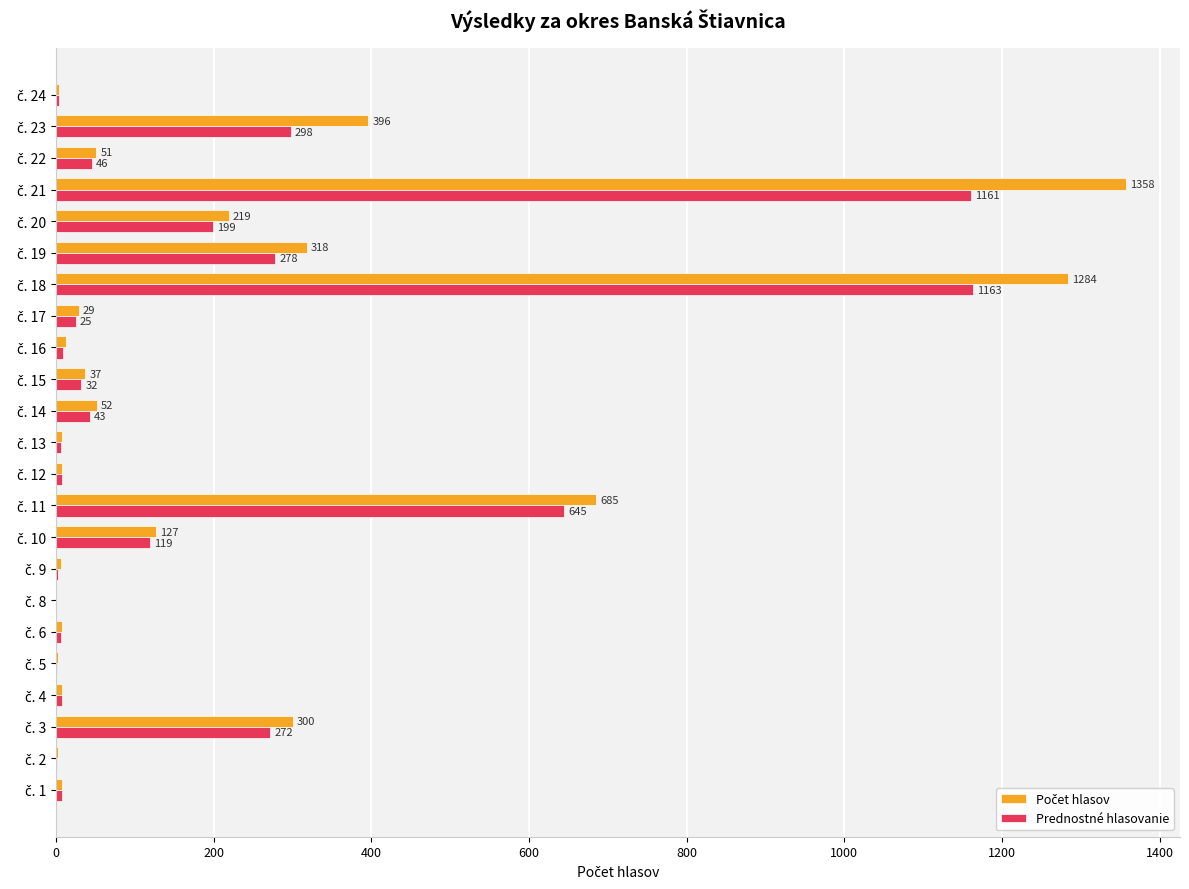

What is the maximum value shown in the chart?

1358